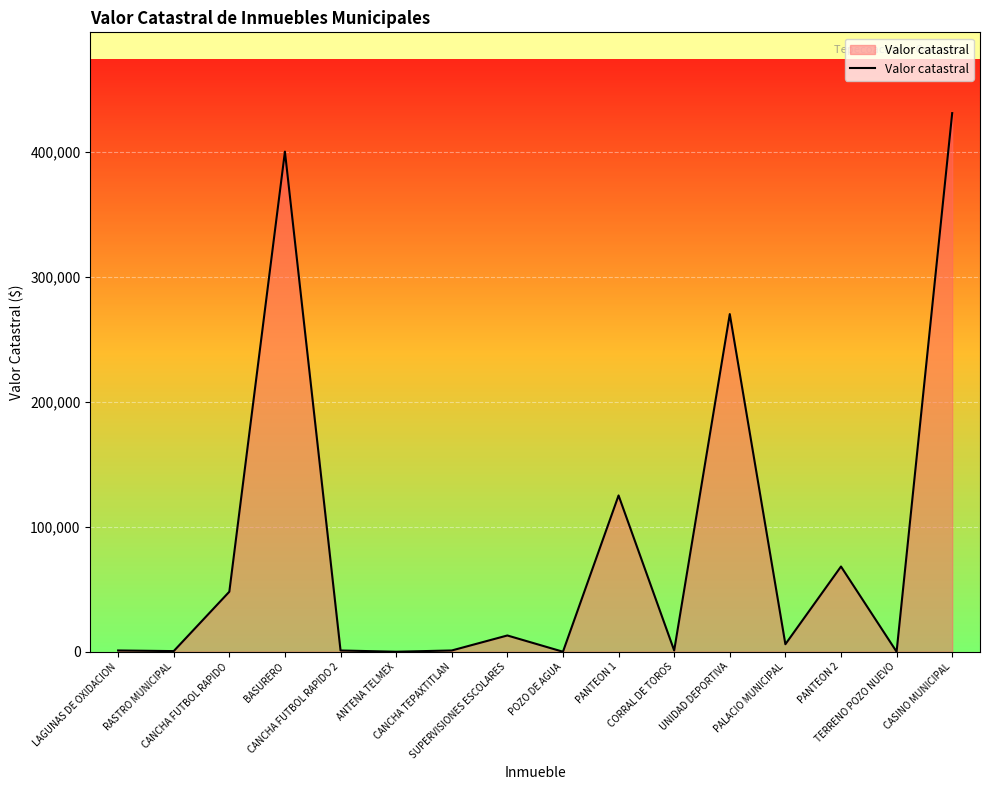

What is the difference between the maximum and minimum values?

430806.0